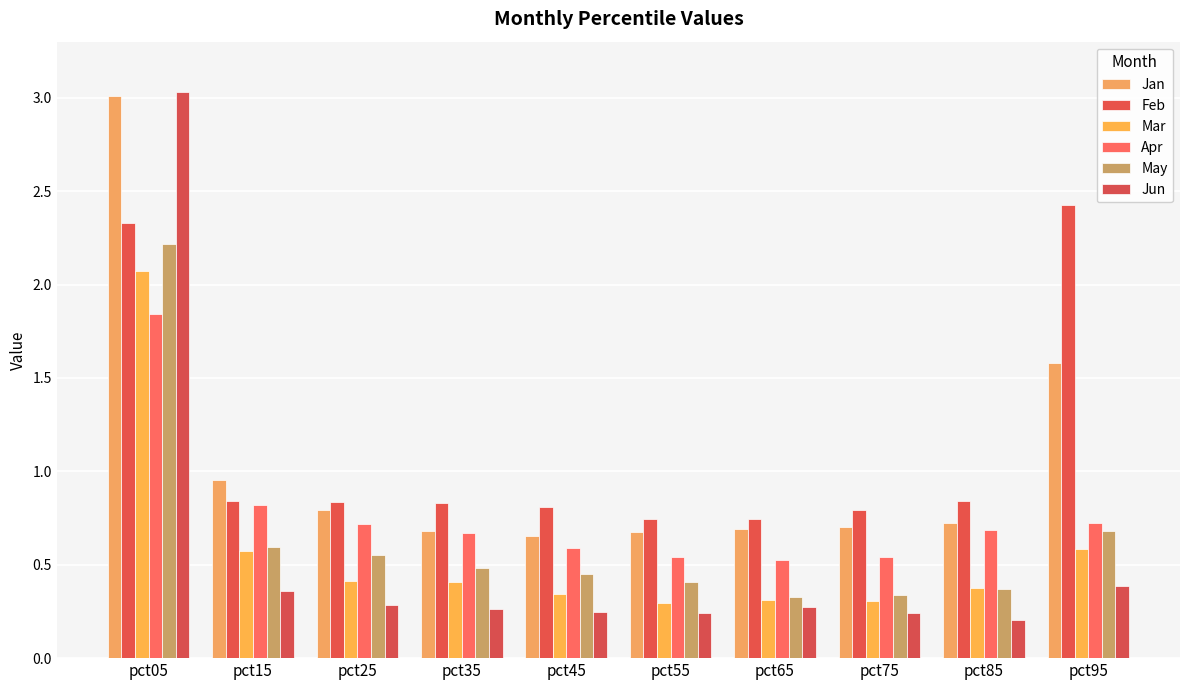

What is the difference between the maximum and minimum values in the Apr series?

1.3